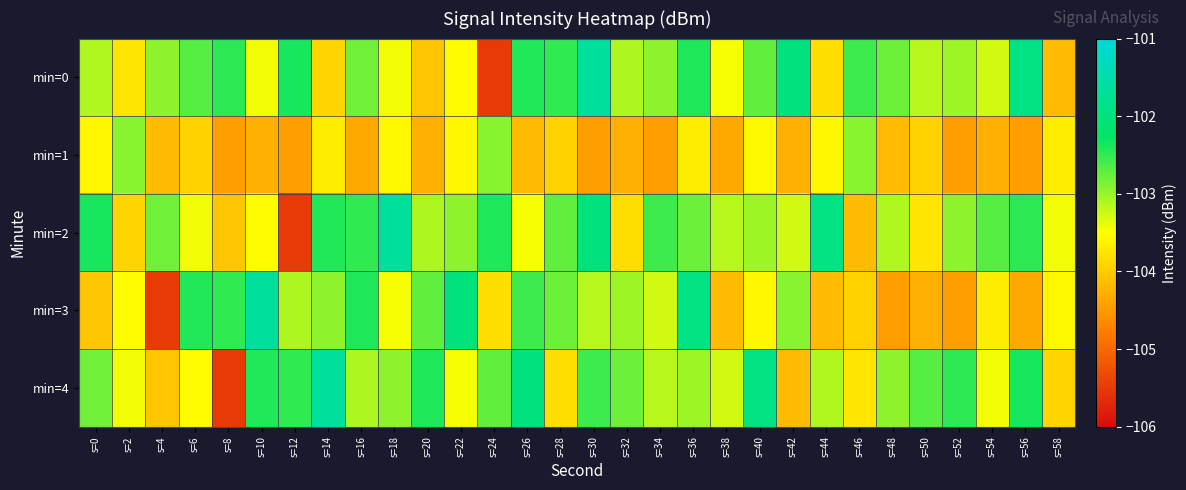

Reading left to right, transcribe all the data shown in this chart.

min=0: s=0=-103.1	s=2=-103.7	s=4=-102.9	s=6=-102.7	s=8=-102.5	s=10=-103.4	s=12=-102.4	s=14=-103.9	s=16=-102.8	s=18=-103.4	s=20=-104.1	s=22=-103.5	s=24=-105.5	s=26=-102.4	s=28=-102.5	s=30=-101.7	s=32=-103.1	s=34=-102.9	s=36=-102.4	s=38=-103.5	s=40=-102.7	s=42=-102.0	s=44=-103.8	s=46=-102.6	s=48=-102.8	s=50=-103.1	s=52=-103.0	s=54=-103.3	s=56=-101.9	s=58=-104.1
min=1: s=0=-103.6	s=2=-102.9	s=4=-104.1	s=6=-103.9	s=8=-104.4	s=10=-104.3	s=12=-104.4	s=14=-103.7	s=16=-104.3	s=18=-103.6	s=20=-104.3	s=22=-103.6	s=24=-102.9	s=26=-104.1	s=28=-103.9	s=30=-104.4	s=32=-104.3	s=34=-104.4	s=36=-103.7	s=38=-104.3	s=40=-103.6	s=42=-104.3	s=44=-103.6	s=46=-102.9	s=48=-104.1	s=50=-103.9	s=52=-104.4	s=54=-104.3	s=56=-104.4	s=58=-103.7
min=2: s=0=-102.4	s=2=-103.9	s=4=-102.8	s=6=-103.4	s=8=-104.1	s=10=-103.5	s=12=-105.5	s=14=-102.4	s=16=-102.5	s=18=-101.7	s=20=-103.1	s=22=-102.9	s=24=-102.4	s=26=-103.5	s=28=-102.7	s=30=-102.0	s=32=-103.8	s=34=-102.6	s=36=-102.8	s=38=-103.1	s=40=-103.0	s=42=-103.3	s=44=-101.9	s=46=-104.1	s=48=-103.1	s=50=-103.7	s=52=-102.9	s=54=-102.7	s=56=-102.5	s=58=-103.4
min=3: s=0=-104.1	s=2=-103.5	s=4=-105.5	s=6=-102.4	s=8=-102.5	s=10=-101.7	s=12=-103.1	s=14=-102.9	s=16=-102.4	s=18=-103.5	s=20=-102.7	s=22=-102.0	s=24=-103.8	s=26=-102.6	s=28=-102.8	s=30=-103.1	s=32=-103.0	s=34=-103.3	s=36=-101.9	s=38=-104.1	s=40=-103.6	s=42=-102.9	s=44=-104.1	s=46=-103.9	s=48=-104.4	s=50=-104.3	s=52=-104.4	s=54=-103.7	s=56=-104.3	s=58=-103.6
min=4: s=0=-102.8	s=2=-103.4	s=4=-104.1	s=6=-103.5	s=8=-105.5	s=10=-102.4	s=12=-102.5	s=14=-101.7	s=16=-103.1	s=18=-102.9	s=20=-102.4	s=22=-103.5	s=24=-102.7	s=26=-102.0	s=28=-103.8	s=30=-102.6	s=32=-102.8	s=34=-103.1	s=36=-103.0	s=38=-103.3	s=40=-101.9	s=42=-104.1	s=44=-103.1	s=46=-103.7	s=48=-102.9	s=50=-102.7	s=52=-102.5	s=54=-103.4	s=56=-102.4	s=58=-103.9